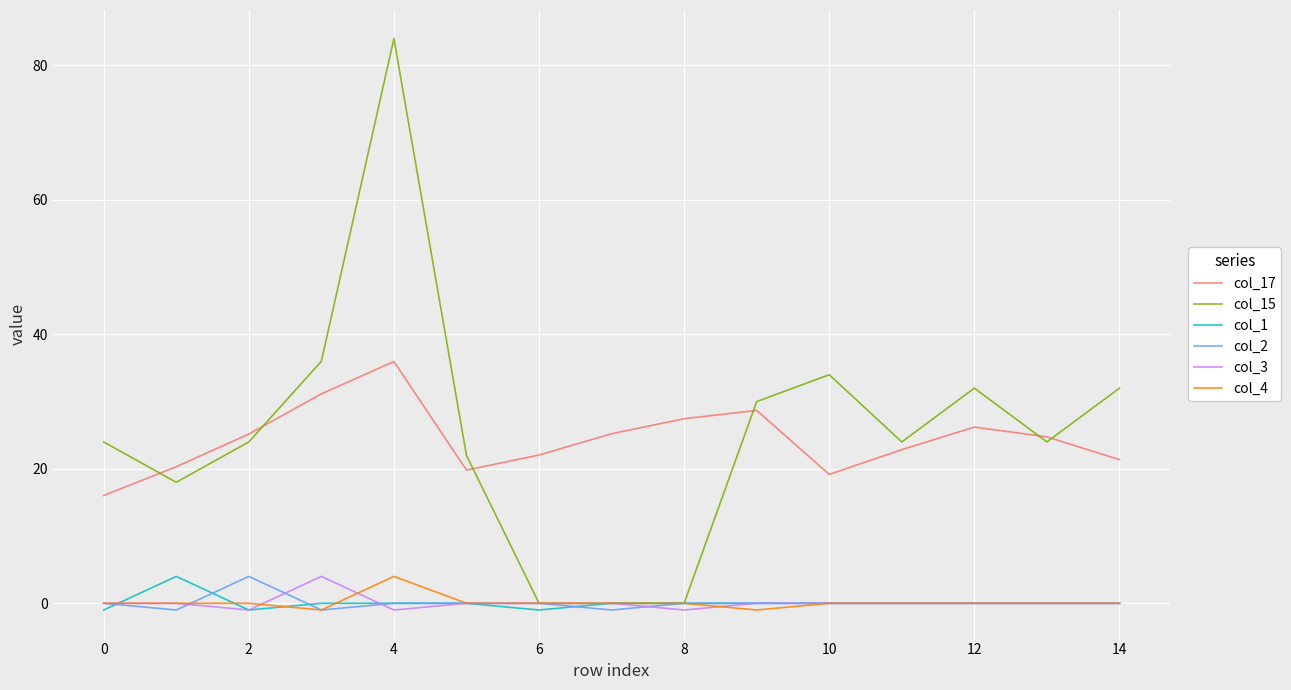

Which series has the largest range (max minus min)?

col_15